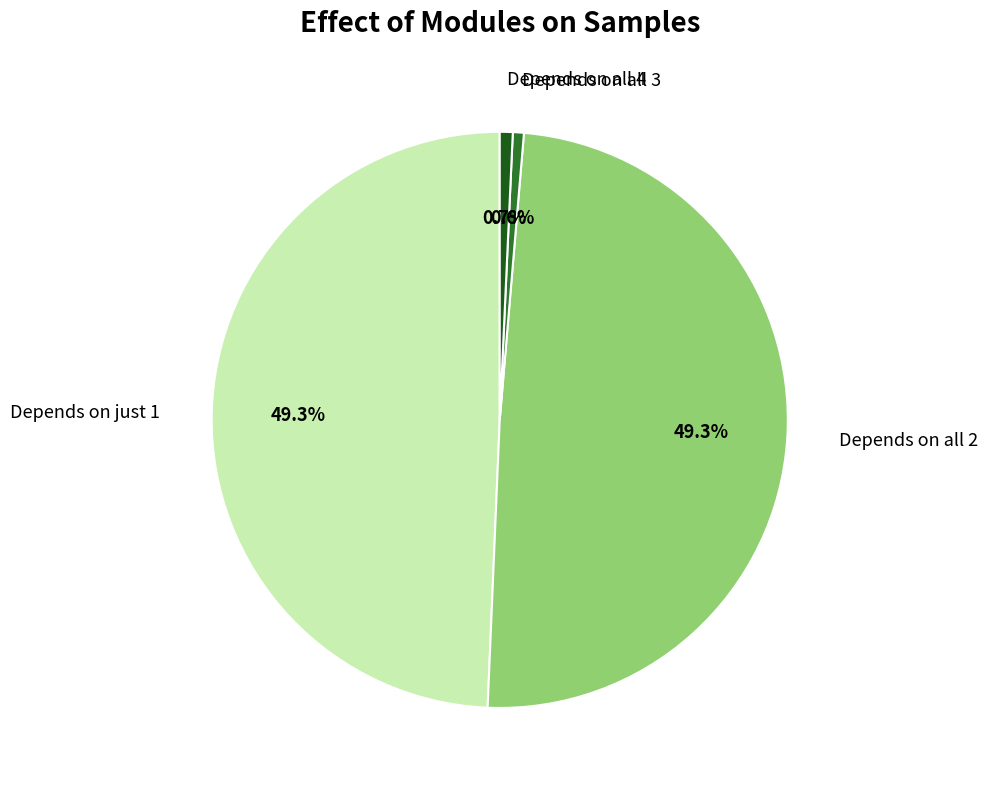

Does any single category account for the majority?

No